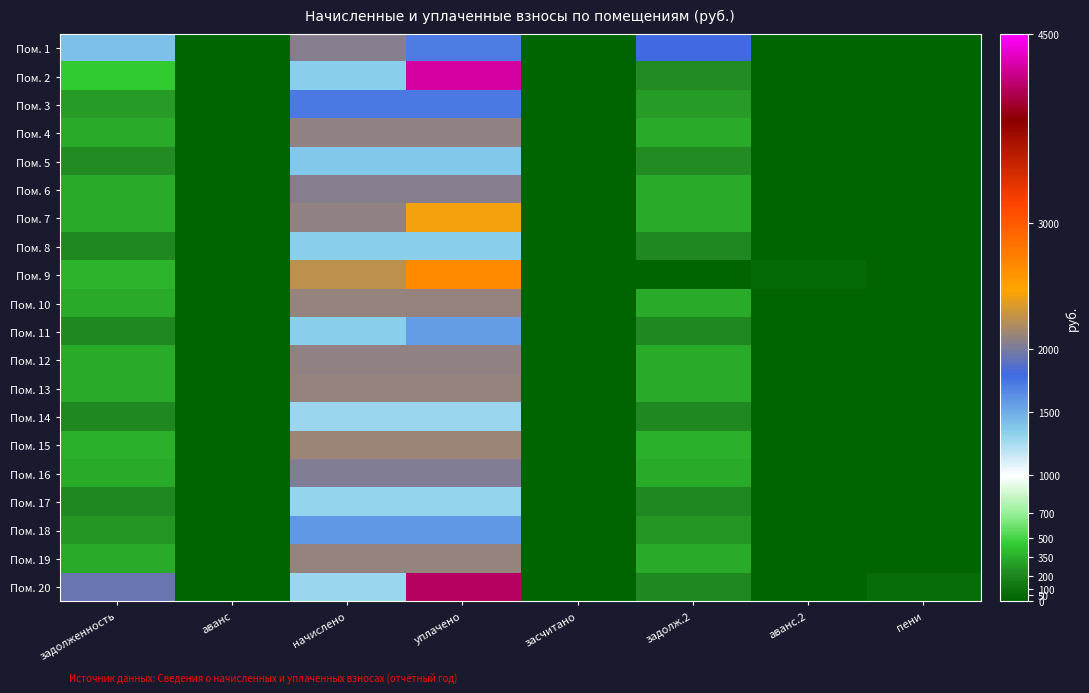

Which series has the largest total across all categories?

Пом. 20